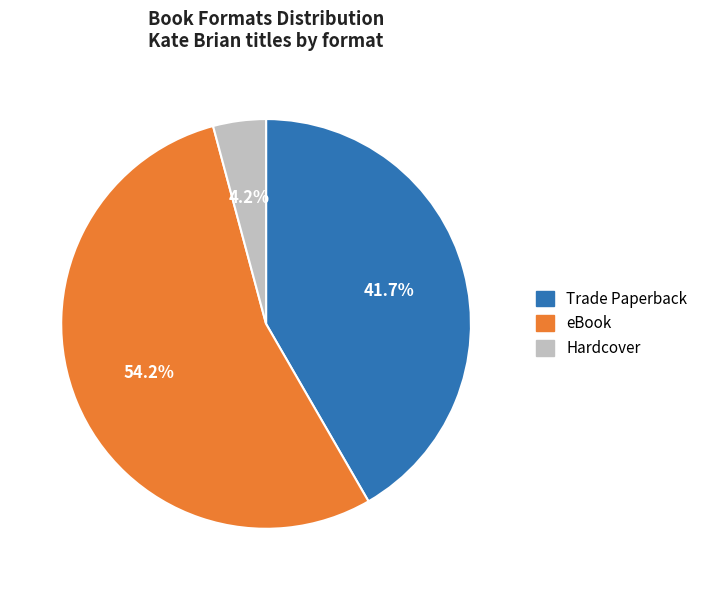

Approximately how many times larger is the value at Trade Paperback compared to eBook?

0.8